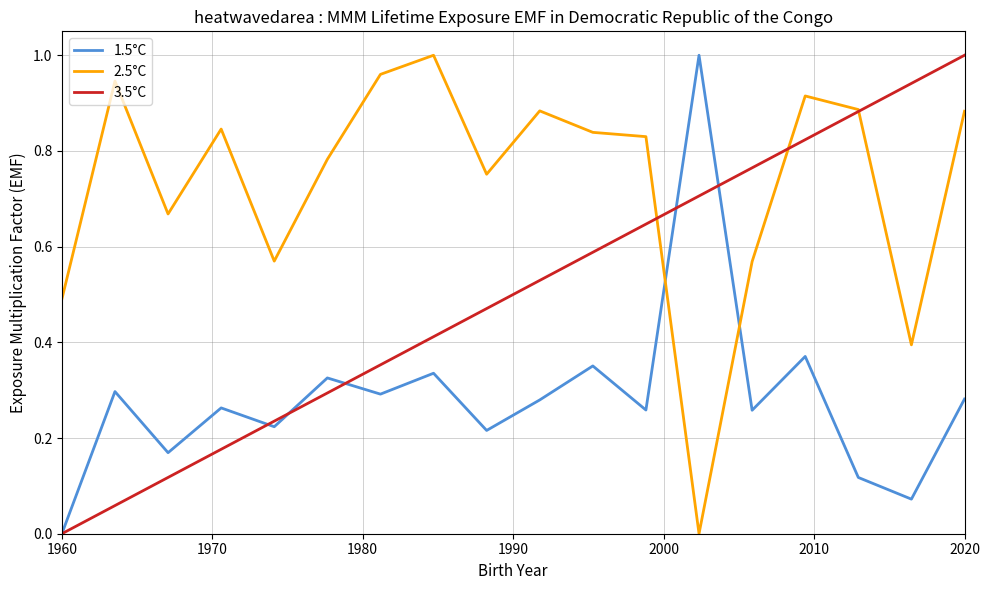

What are all the series names shown in the legend?

1.5°C, 2.5°C, 3.5°C